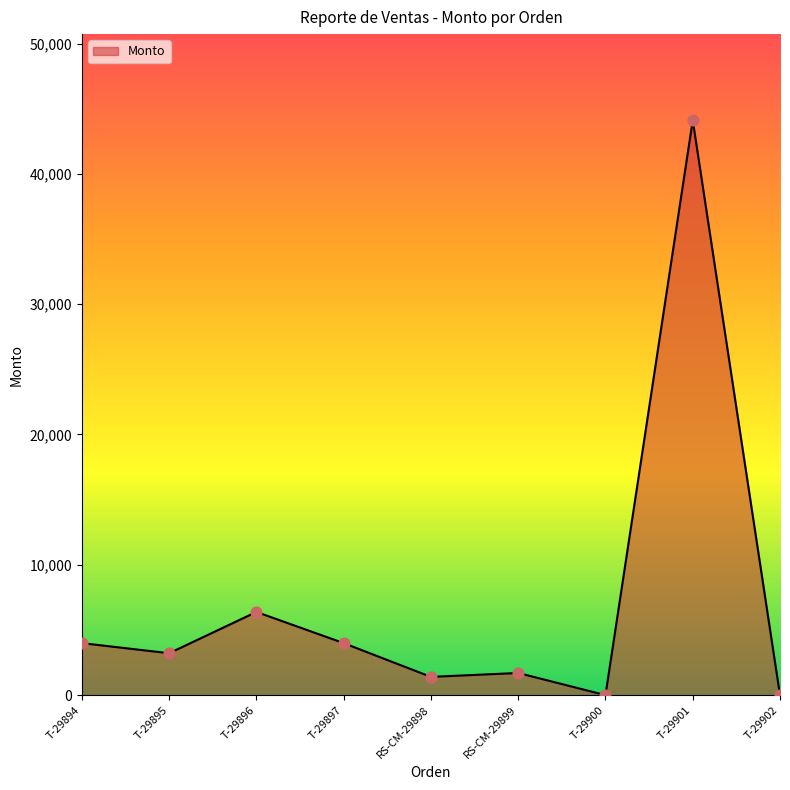

What is the change in value from T-29896 to T-29902?

-6384.0